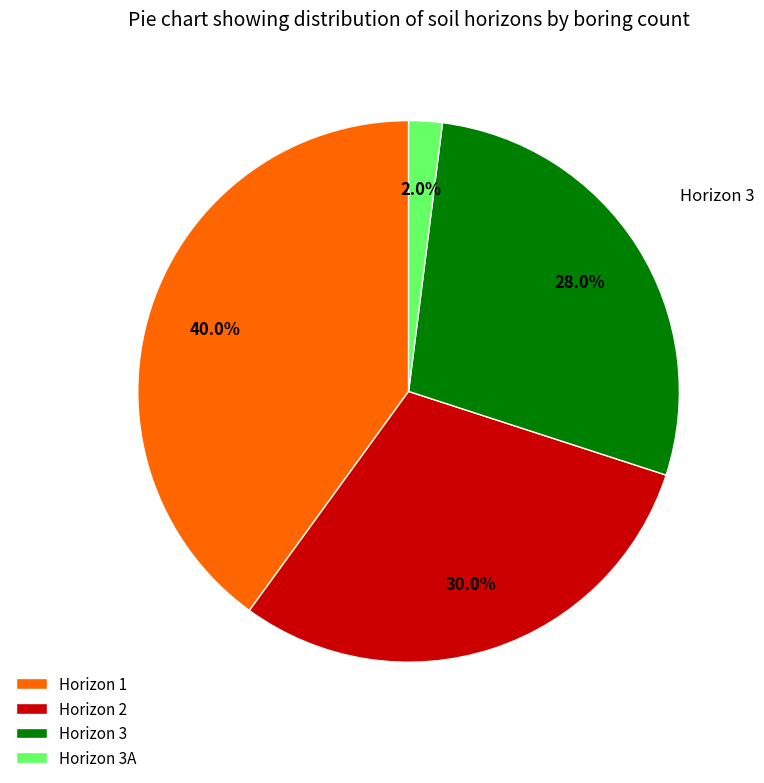

Between Horizon 3A and Horizon 3, which is larger?

Horizon 3